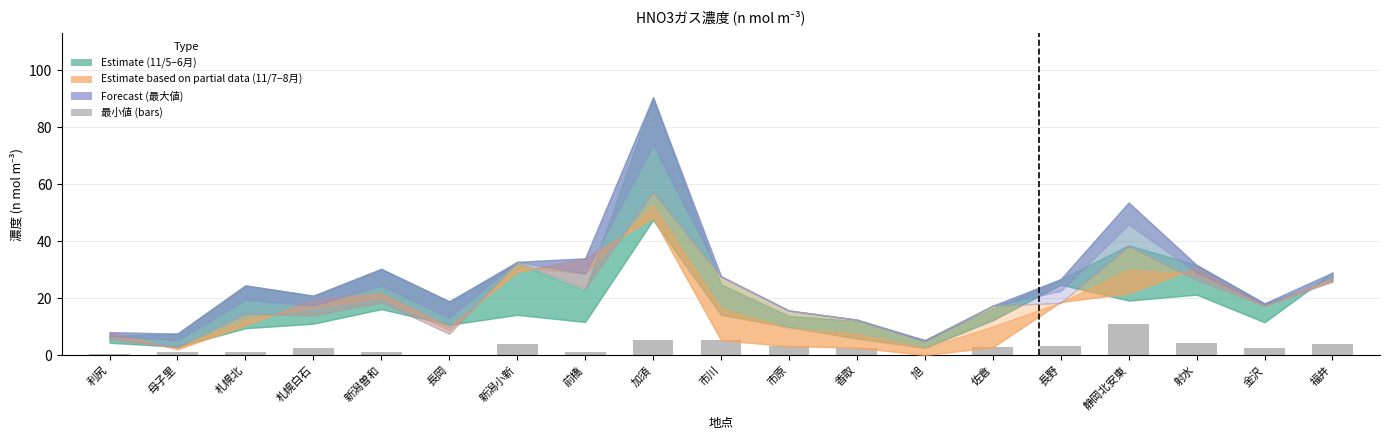

Are the bars horizontal?

No